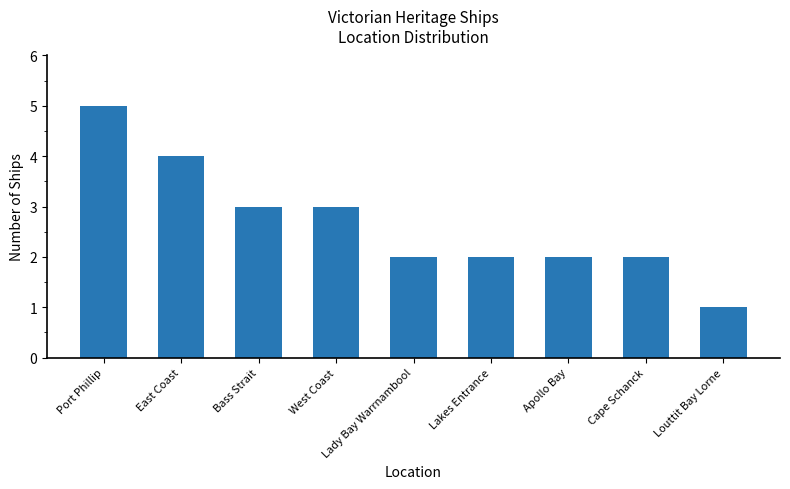

At which category does the chart reach its minimum across all series?

Louttit Bay Lorne